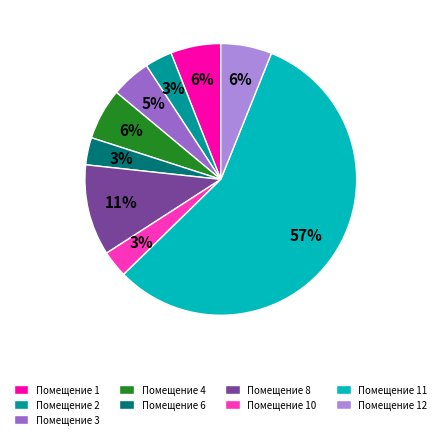

Which category accounts for the majority?

Помещение 11